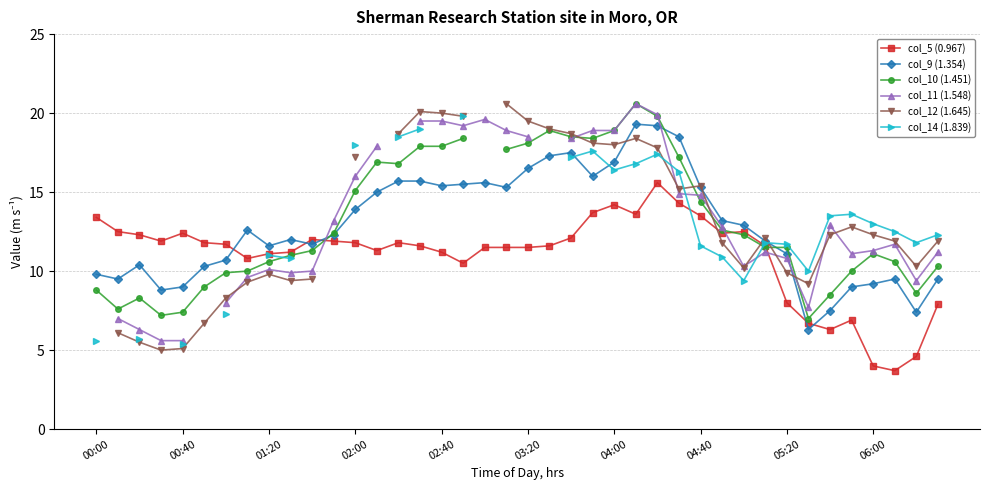

True or false: col_9 (1.354) and col_12 (1.645) intersect in this chart.

True